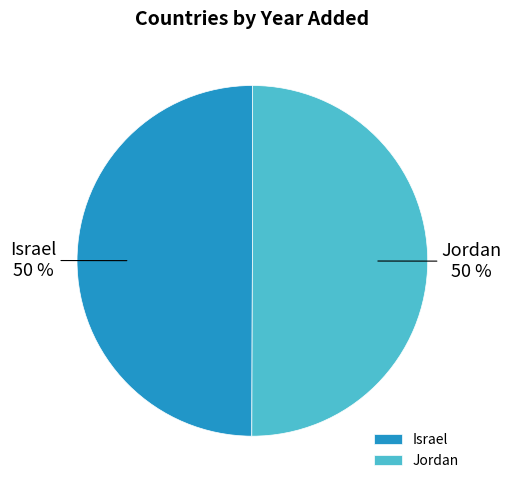

Is it true that Israel is 35% of the pie?

False